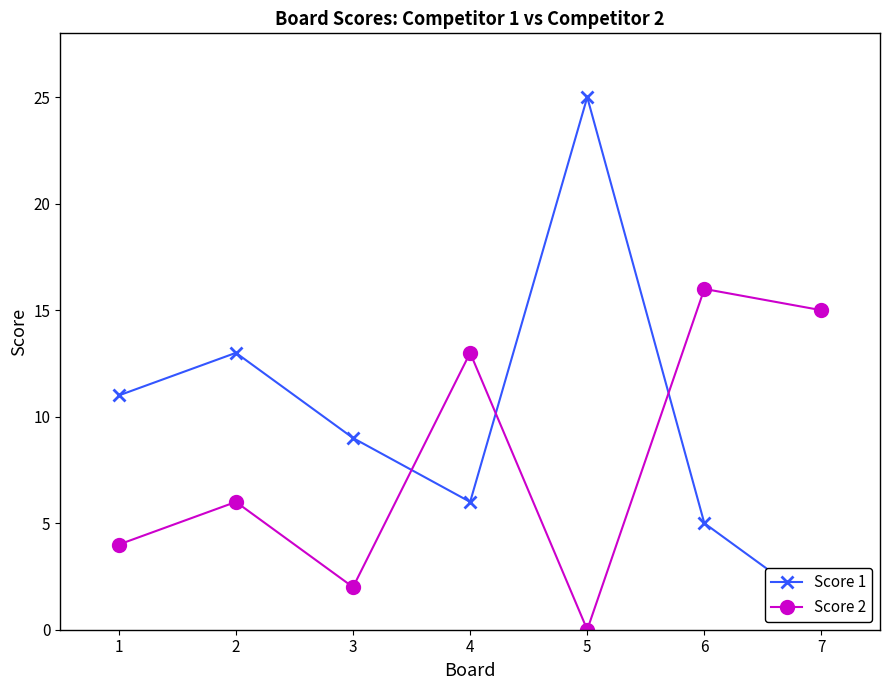

List the series in order of their peak value, highest first.

Score 1, Score 2